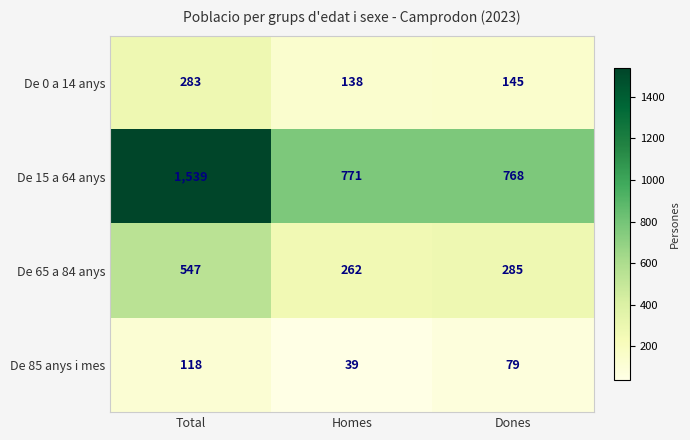

Which series has the largest range (max minus min)?

De 15 a 64 anys